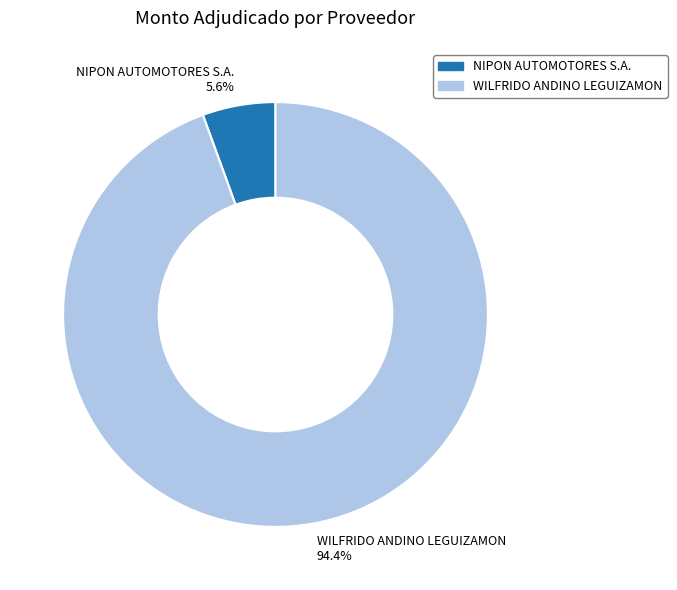

Which slice represents more than half of the pie?

WILFRIDO ANDINO LEGUIZAMON